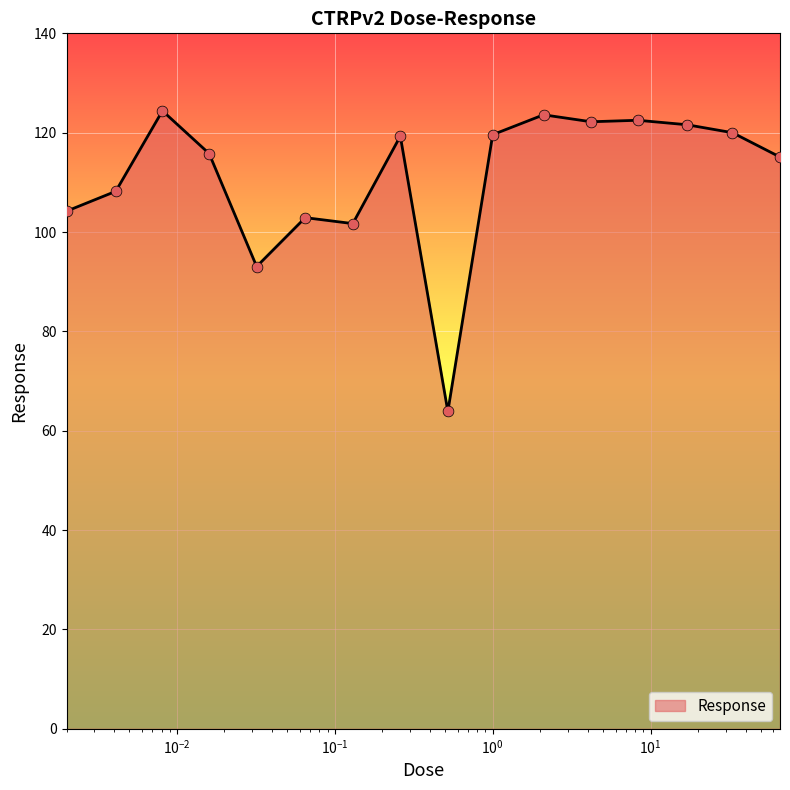

What is the difference between the maximum and minimum values?

60.5